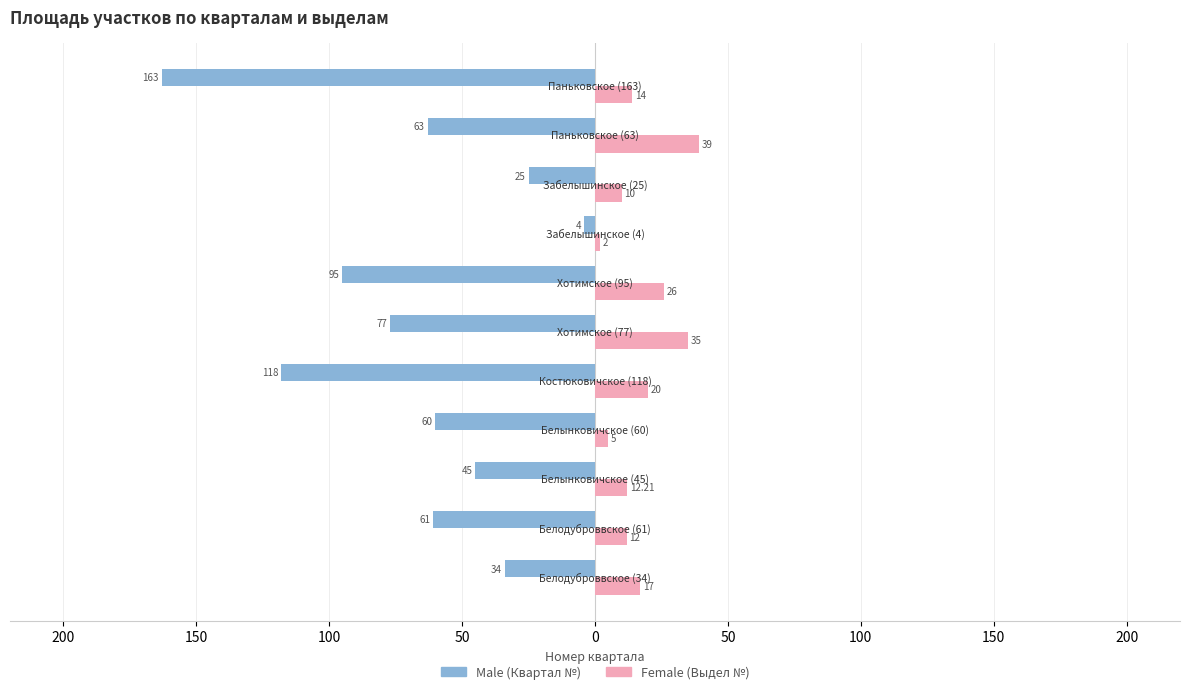

Does the chart contain any negative values?

Yes